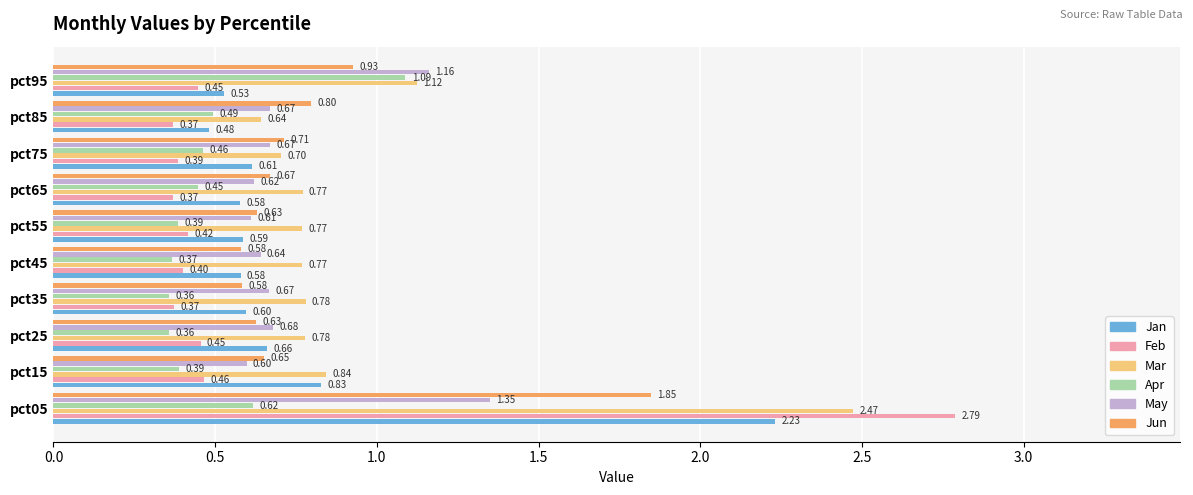

Rank the series at pct15 from lowest to highest value.

Apr, Feb, May, Jun, Jan, Mar